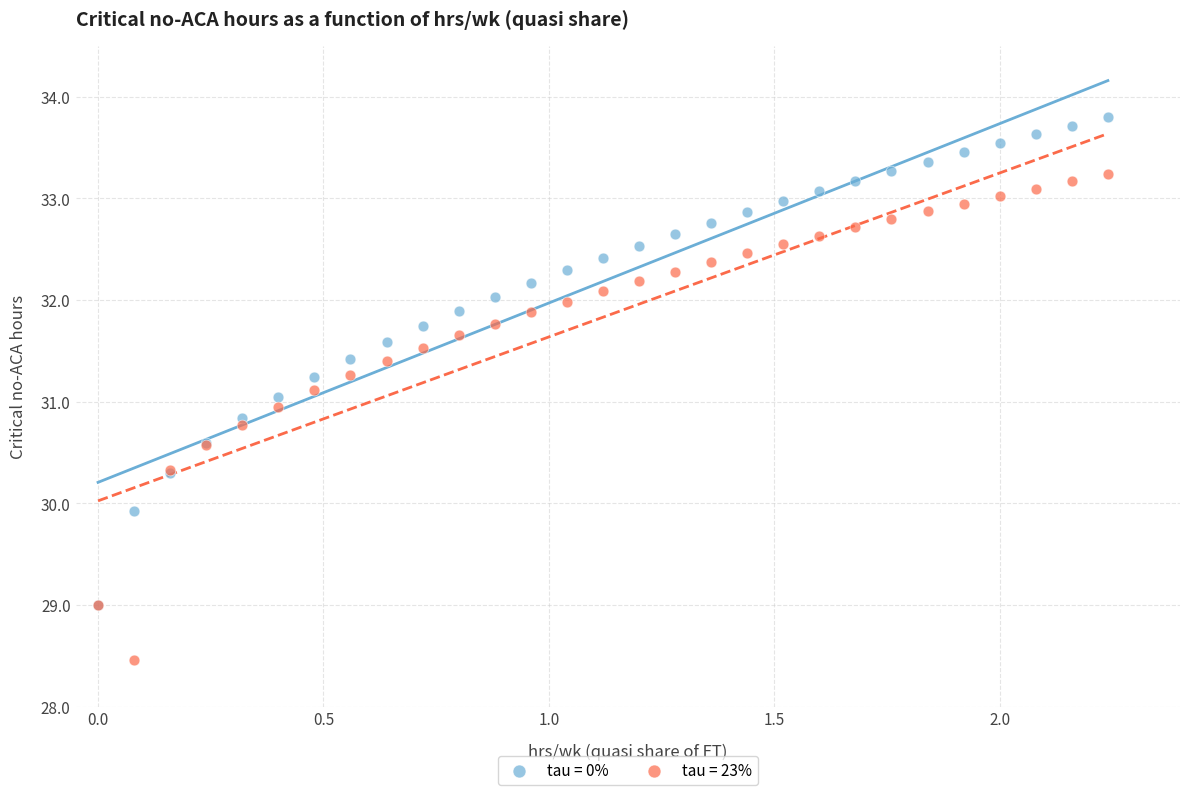

In the tau = 23% series, what Y value is closest to 30?

30.3